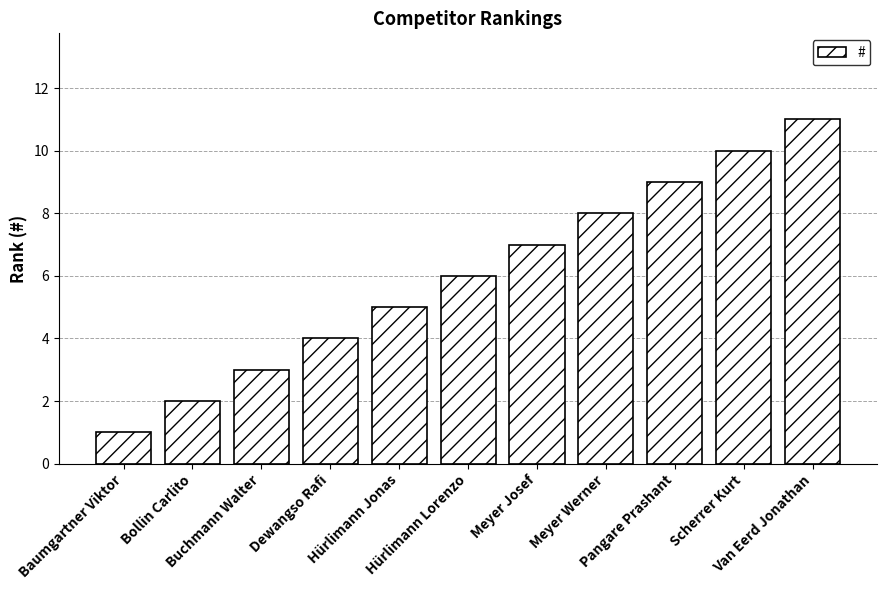

What is the ratio of the value at Baumgartner Viktor to the value at Pangare Prashant?

0.1